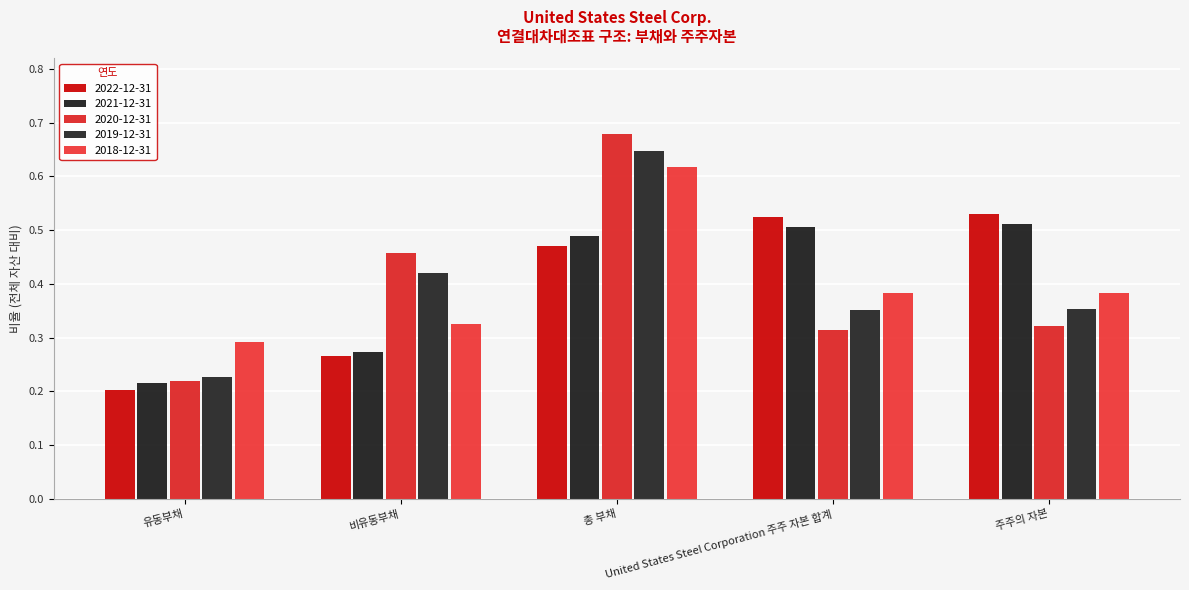

Reading left to right, extract all data points from this chart.

2022-12-31: 0.2	0.3	0.5	0.5	0.5
2021-12-31: 0.2	0.3	0.5	0.5	0.5
2020-12-31: 0.2	0.5	0.7	0.3	0.3
2019-12-31: 0.2	0.4	0.6	0.4	0.4
2018-12-31: 0.3	0.3	0.6	0.4	0.4